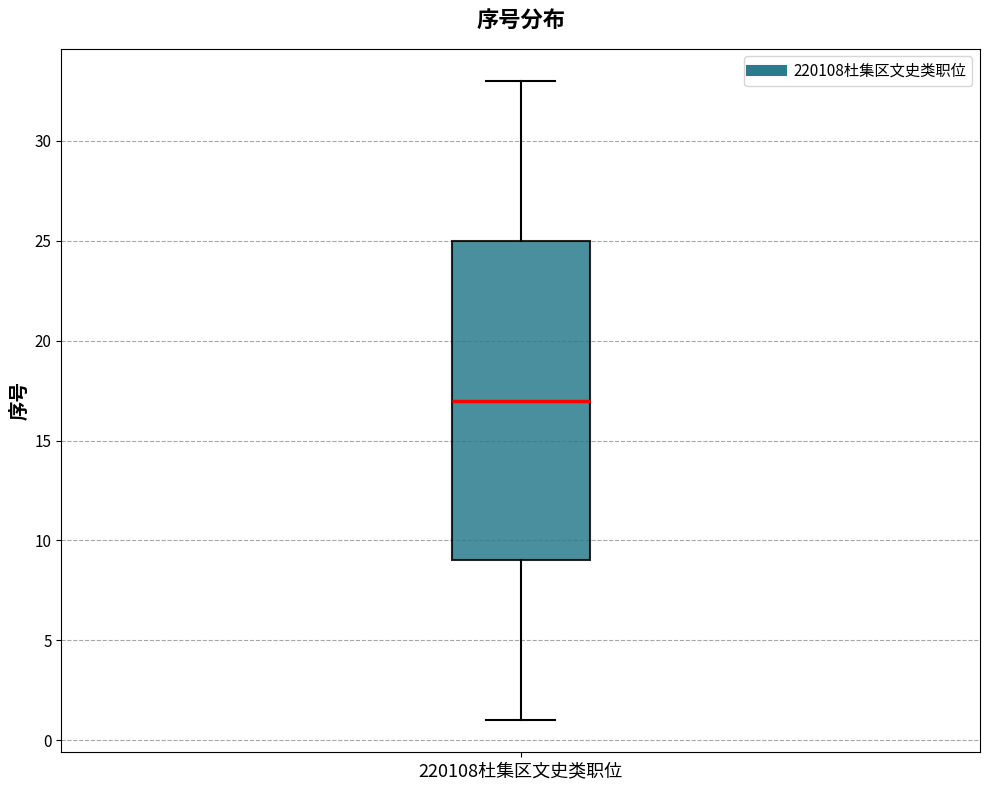

Transcribe this box plot: give where the median line is, the range the box spans, and where the two whiskers end, as read against the y-axis. The values are not printed on the chart, so give them approximately, as read against the axis.

median 17, box 9 to 25, whiskers 1 to 33